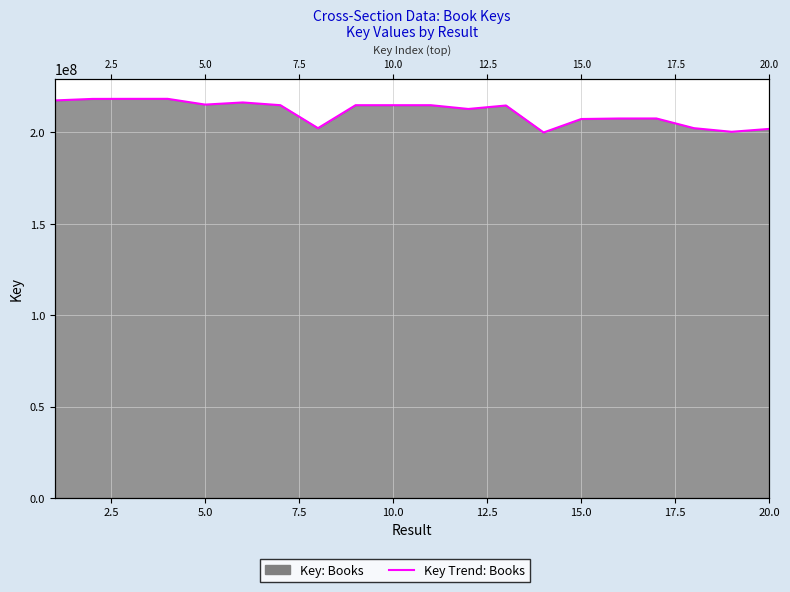

What is the value of the 13th point from the left?

214688429